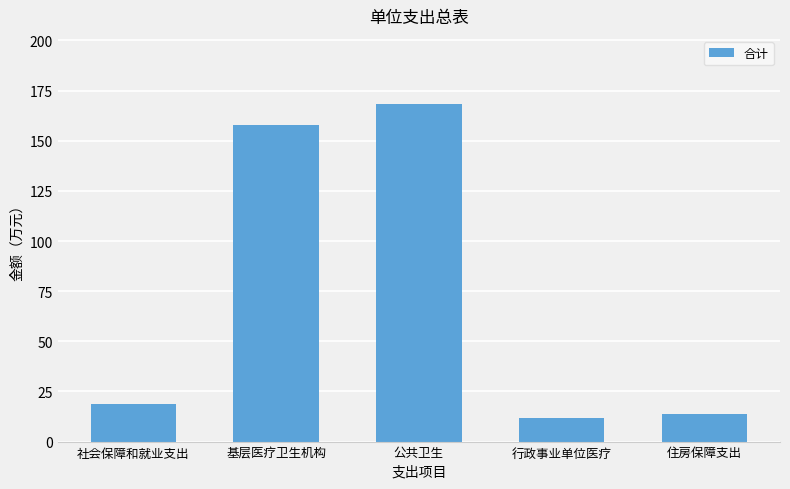

Does the chart contain any negative values?

No